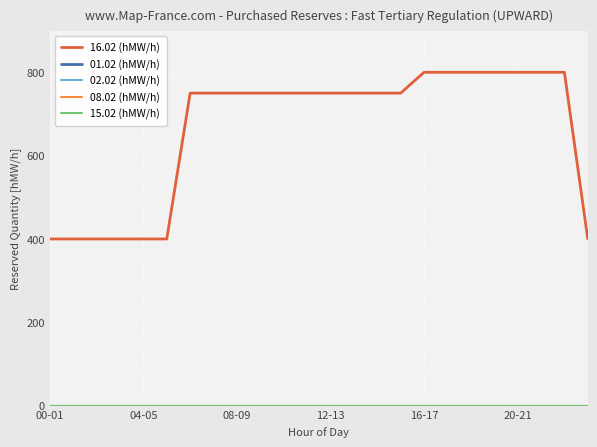

True or false: 08.02 (hMW/h) and 16.02 (hMW/h) cross at least once.

False